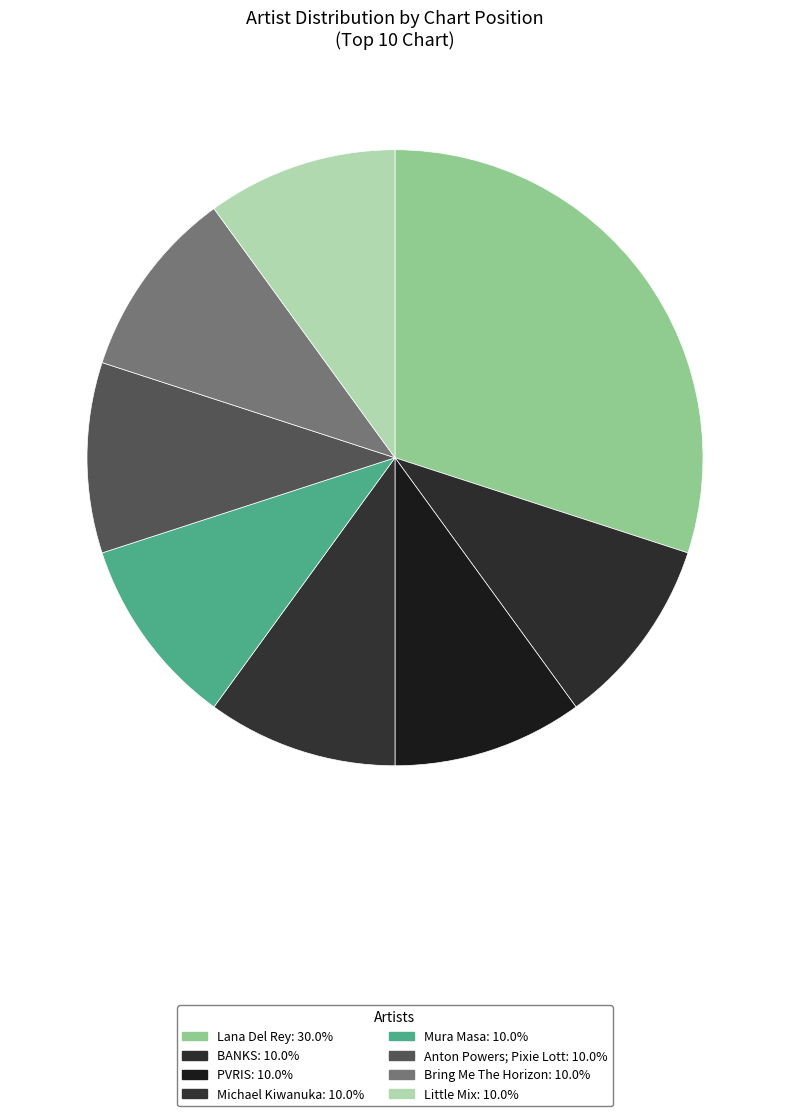

Which slice is the smallest?

BANKS